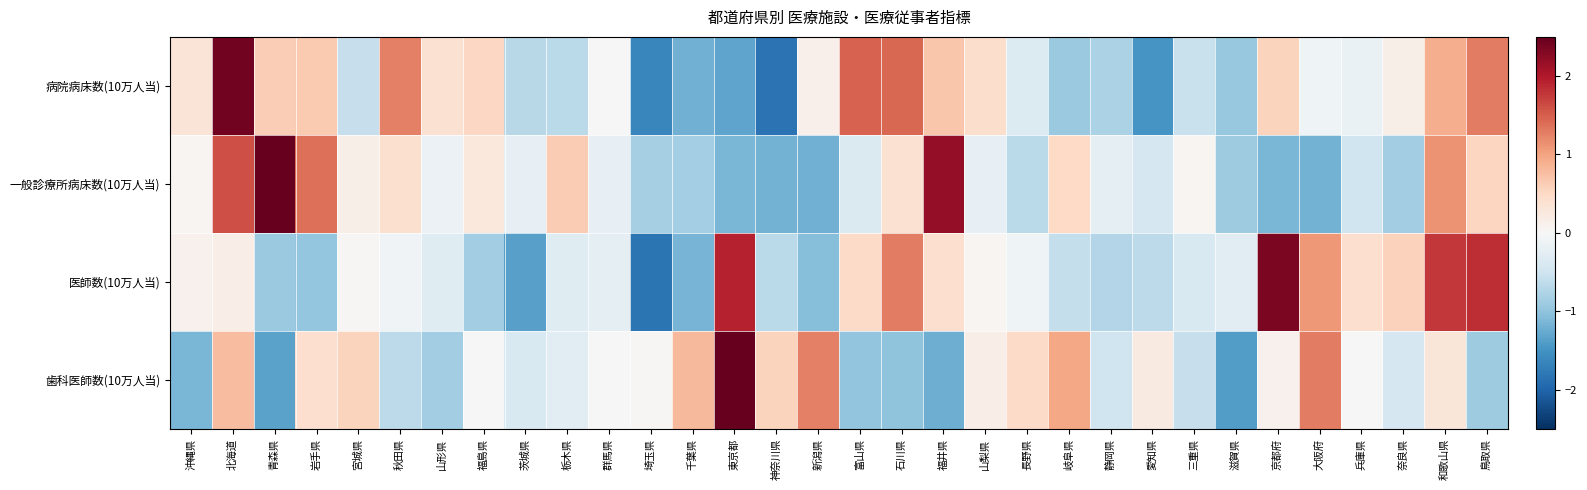

Reading left to right, extract all data points from this chart.

病院病床数(10万人当): 沖縄県=0.3	北海道=2.4	青森県=0.6	岩手県=0.7	宮城県=-0.6	秋田県=1.3	山形県=0.4	福島県=0.5	茨城県=-0.7	栃木県=-0.7	群馬県=0.0	埼玉県=-1.6	千葉県=-1.2	東京都=-1.3	神奈川県=-1.8	新潟県=0.1	富山県=1.5	石川県=1.4	福井県=0.7	山梨県=0.4	長野県=-0.3	岐阜県=-0.9	静岡県=-0.8	愛知県=-1.5	三重県=-0.6	滋賀県=-0.9	京都府=0.6	大阪府=-0.1	兵庫県=-0.2	奈良県=0.1	和歌山県=0.9	鳥取県=1.3
一般診療所病床数(10万人当): 沖縄県=0.0	北海道=1.6	青森県=3.0	岩手県=1.4	宮城県=0.1	秋田県=0.4	山形県=-0.1	福島県=0.3	茨城県=-0.2	栃木県=0.6	群馬県=-0.2	埼玉県=-0.8	千葉県=-0.9	東京都=-1.1	神奈川県=-1.2	新潟県=-1.2	富山県=-0.4	石川県=0.4	福井県=2.2	山梨県=-0.2	長野県=-0.7	岐阜県=0.5	静岡県=-0.2	愛知県=-0.4	三重県=0.0	滋賀県=-0.9	京都府=-1.1	大阪府=-1.2	兵庫県=-0.5	奈良県=-0.9	和歌山県=1.1	鳥取県=0.5
医師数(10万人当): 沖縄県=0.1	北海道=0.2	青森県=-0.9	岩手県=-1.0	宮城県=0.0	秋田県=-0.1	山形県=-0.3	福島県=-0.9	茨城県=-1.4	栃木県=-0.3	群馬県=-0.2	埼玉県=-1.8	千葉県=-1.2	東京都=1.9	神奈川県=-0.7	新潟県=-1.1	富山県=0.5	石川県=1.3	福井県=0.4	山梨県=0.1	長野県=-0.1	岐阜県=-0.6	静岡県=-0.7	愛知県=-0.7	三重県=-0.4	滋賀県=-0.3	京都府=2.3	大阪府=1.1	兵庫県=0.4	奈良県=0.6	和歌山県=1.8	鳥取県=1.8
歯科医師数(10万人当): 沖縄県=-1.1	北海道=0.8	青森県=-1.3	岩手県=0.4	宮城県=0.6	秋田県=-0.7	山形県=-0.9	福島県=-0.0	茨城県=-0.4	栃木県=-0.3	群馬県=-0.0	埼玉県=0.0	千葉県=0.8	東京都=3.7	神奈川県=0.6	新潟県=1.3	富山県=-1.0	石川県=-1.0	福井県=-1.2	山梨県=0.2	長野県=0.5	岐阜県=1.0	静岡県=-0.5	愛知県=0.2	三重県=-0.6	滋賀県=-1.4	京都府=0.1	大阪府=1.3	兵庫県=0.0	奈良県=-0.4	和歌山県=0.3	鳥取県=-0.9